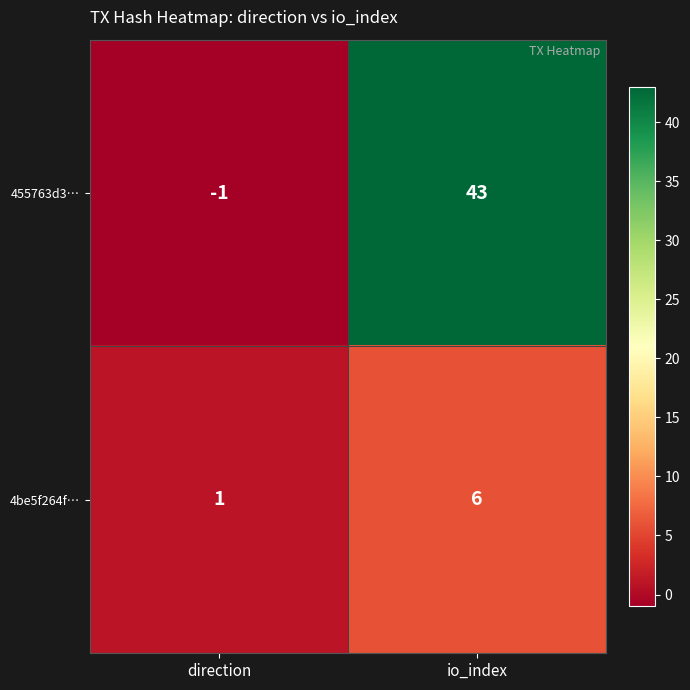

What is the difference between the highest and lowest values at direction?

2